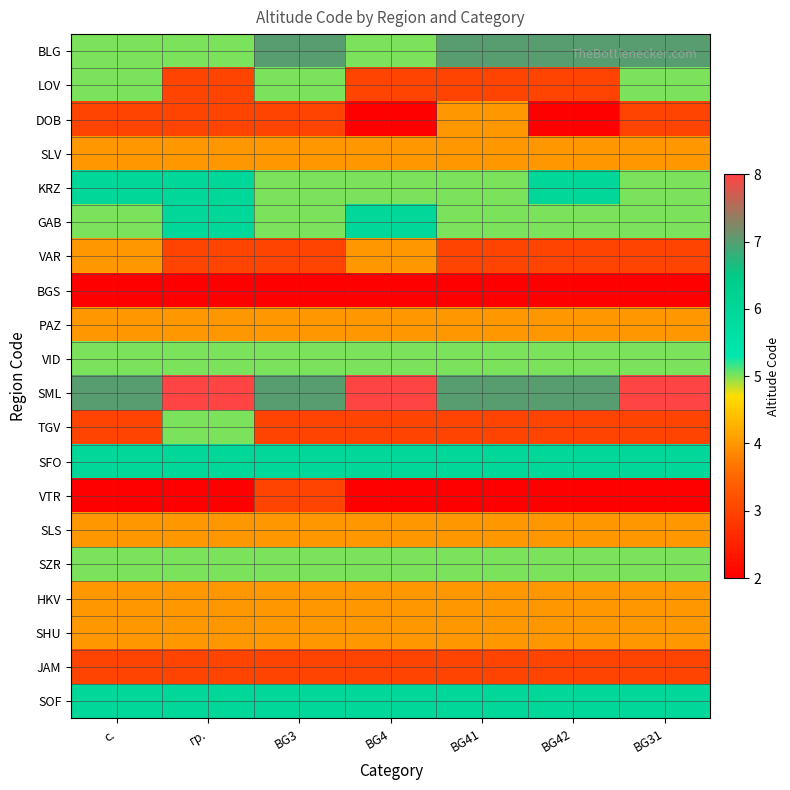

Reading left to right, list all the values displayed in this chart.

BLG: с.=5	гр.=5	BG3=7	BG4=5	BG41=7	BG42=7	BG31=7
LOV: с.=5	гр.=3	BG3=5	BG4=3	BG41=3	BG42=3	BG31=5
DOB: с.=3	гр.=3	BG3=3	BG4=2	BG41=4	BG42=2	BG31=3
SLV: с.=4	гр.=4	BG3=4	BG4=4	BG41=4	BG42=4	BG31=4
KRZ: с.=6	гр.=6	BG3=5	BG4=5	BG41=5	BG42=6	BG31=5
GAB: с.=5	гр.=6	BG3=5	BG4=6	BG41=5	BG42=5	BG31=5
VAR: с.=4	гр.=3	BG3=3	BG4=4	BG41=3	BG42=3	BG31=3
BGS: с.=2	гр.=2	BG3=2	BG4=2	BG41=2	BG42=2	BG31=2
PAZ: с.=4	гр.=4	BG3=4	BG4=4	BG41=4	BG42=4	BG31=4
VID: с.=5	гр.=5	BG3=5	BG4=5	BG41=5	BG42=5	BG31=5
SML: с.=7	гр.=8	BG3=7	BG4=8	BG41=7	BG42=7	BG31=8
TGV: с.=3	гр.=5	BG3=3	BG4=3	BG41=3	BG42=3	BG31=3
SFO: с.=6	гр.=6	BG3=6	BG4=6	BG41=6	BG42=6	BG31=6
VTR: с.=2	гр.=2	BG3=3	BG4=2	BG41=2	BG42=2	BG31=2
SLS: с.=4	гр.=4	BG3=4	BG4=4	BG41=4	BG42=4	BG31=4
SZR: с.=5	гр.=5	BG3=5	BG4=5	BG41=5	BG42=5	BG31=5
HKV: с.=4	гр.=4	BG3=4	BG4=4	BG41=4	BG42=4	BG31=4
SHU: с.=4	гр.=4	BG3=4	BG4=4	BG41=4	BG42=4	BG31=4
JAM: с.=3	гр.=3	BG3=3	BG4=3	BG41=3	BG42=3	BG31=3
SOF: с.=6	гр.=6	BG3=6	BG4=6	BG41=6	BG42=6	BG31=6